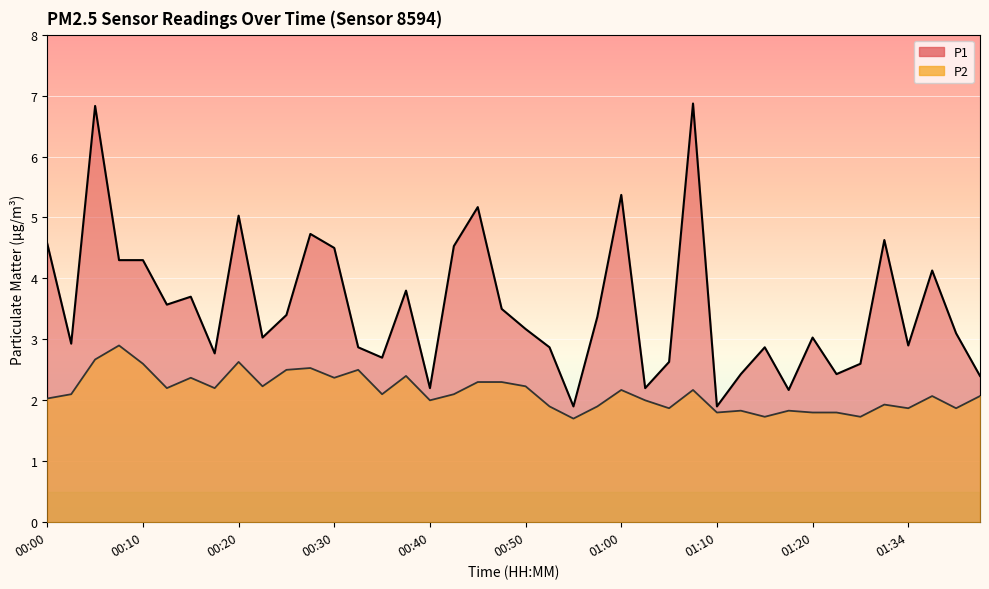

Where does the P1 series first go above 3?

00:00